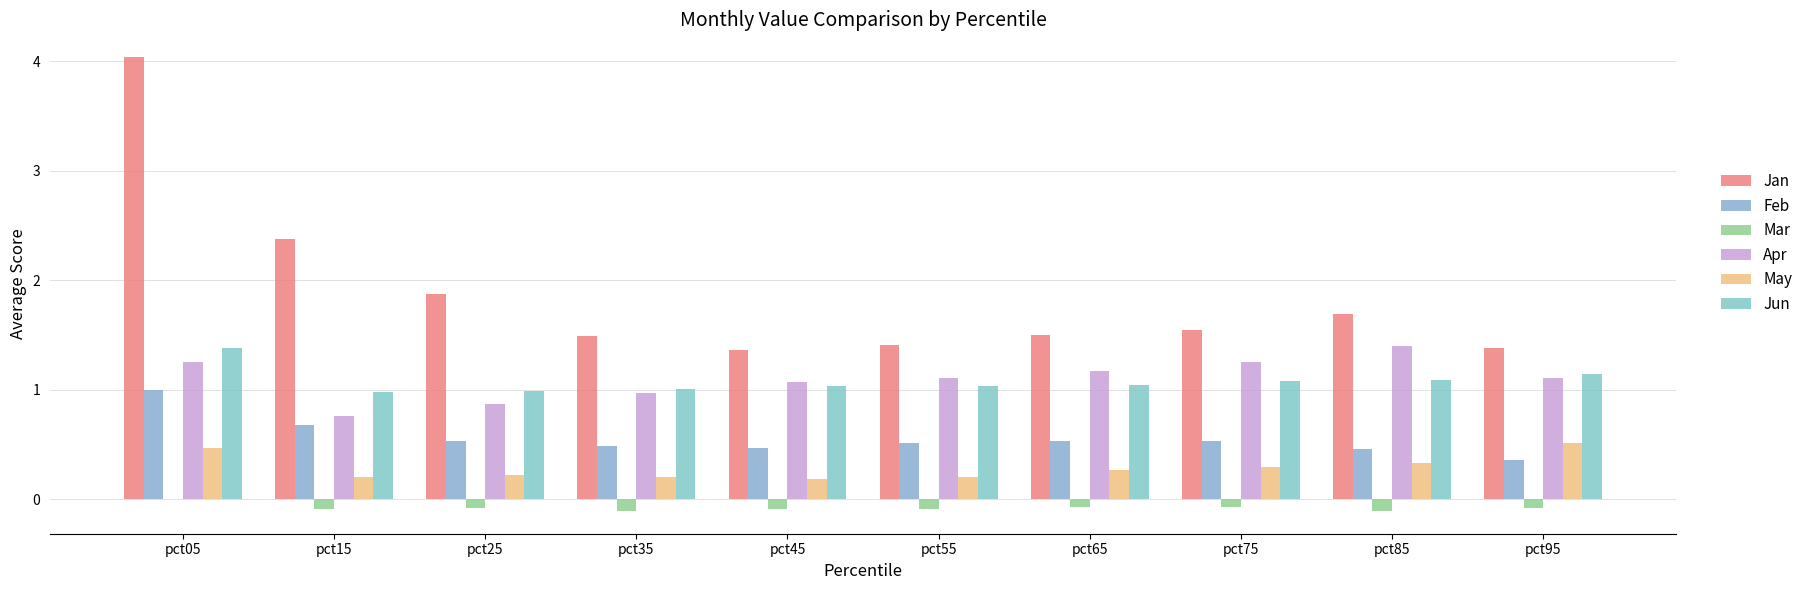

Between pct05 and pct75, which series saw the biggest shift?

Jan